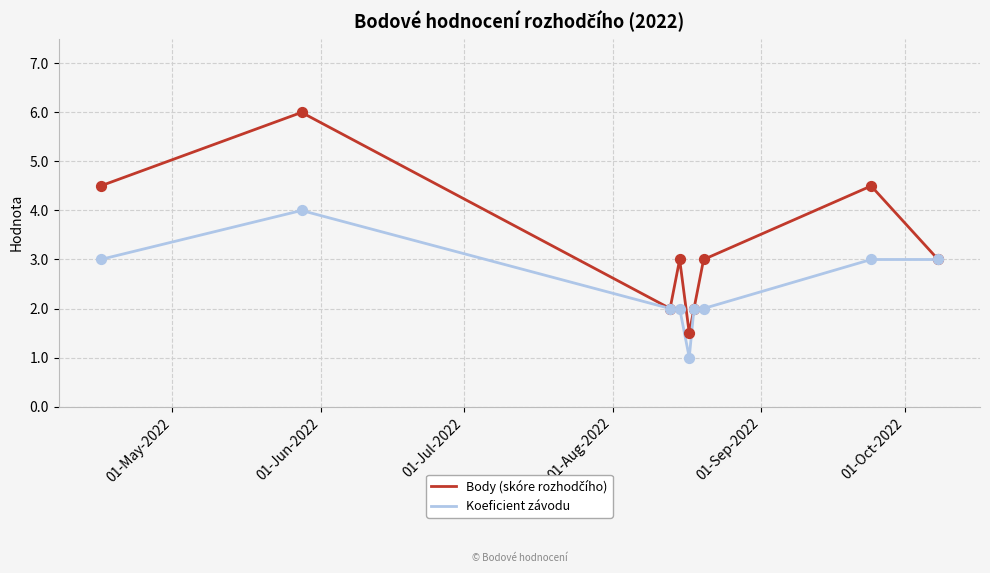

What is the maximum value for Koeficient závodu?

4.0